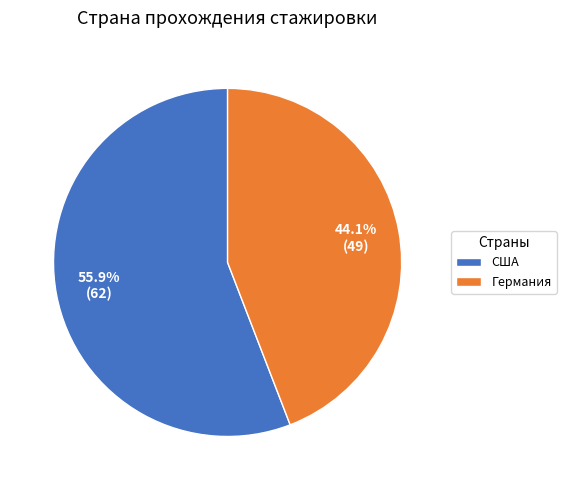

What percentage is NOT represented by США?

44.1%